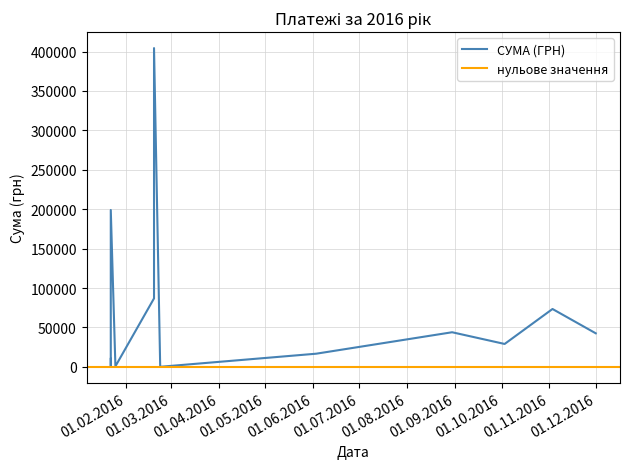

How many values exceed 29081?

7